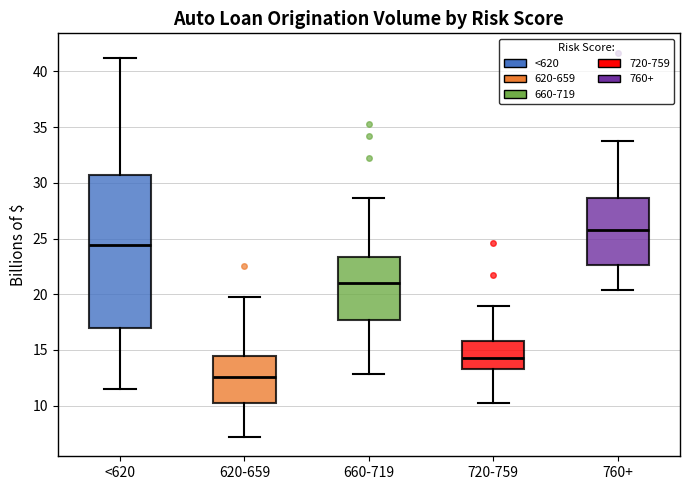

Which box is the tallest, from its lower edge to its upper edge?

<620